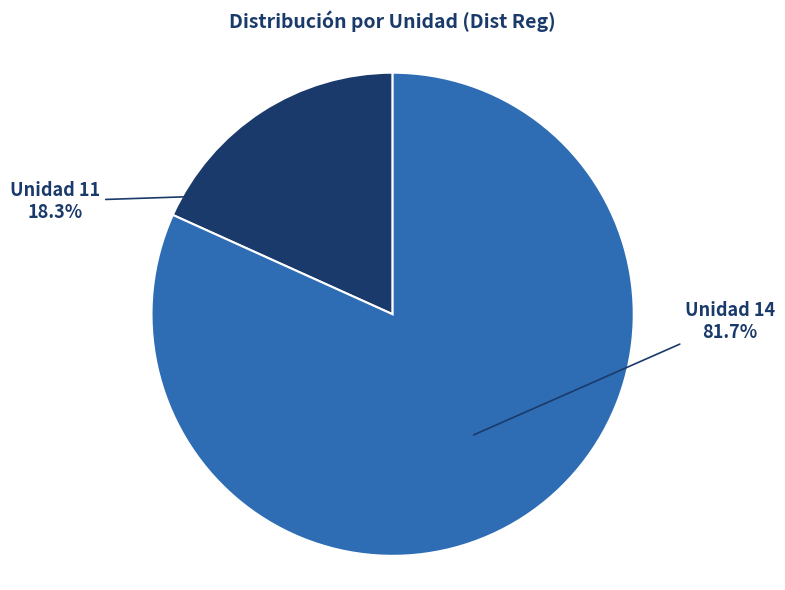

What percentage is NOT represented by Unidad 14?

18.3%